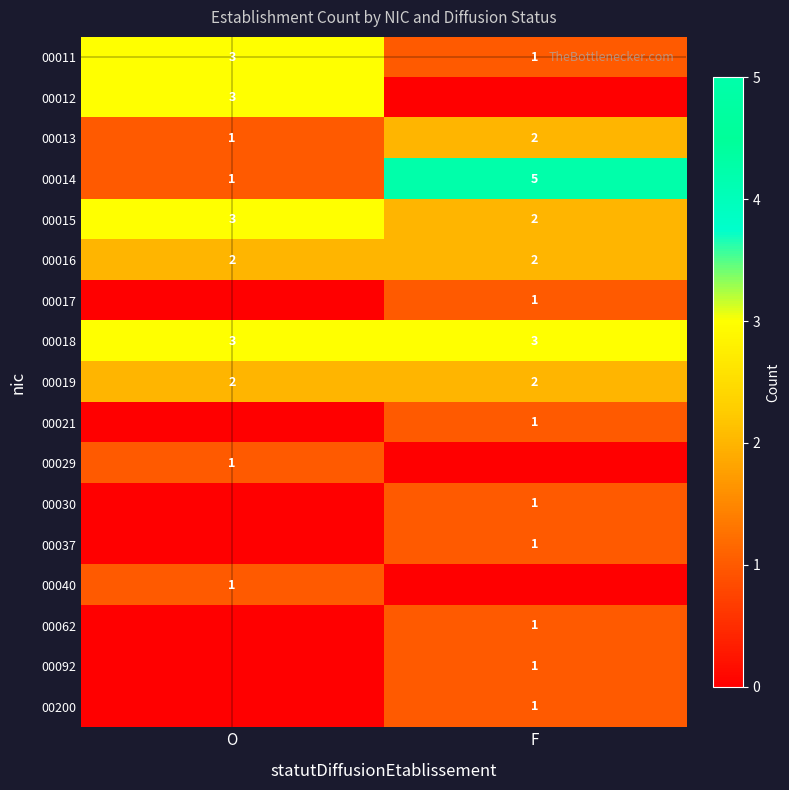

What is the approximate value of 00015 at O?

3